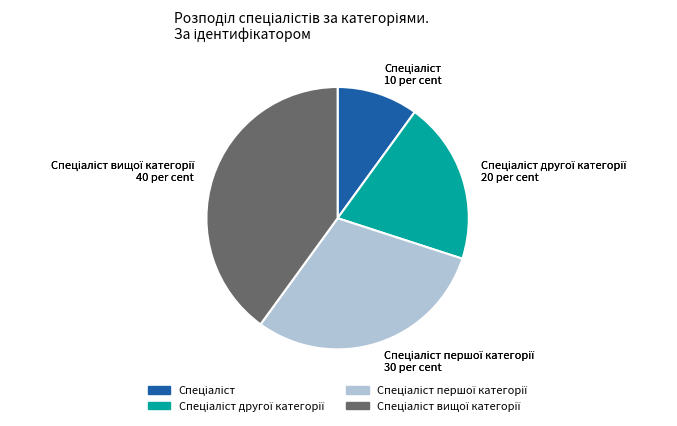

Is there any slice that represents more than half of the pie?

No